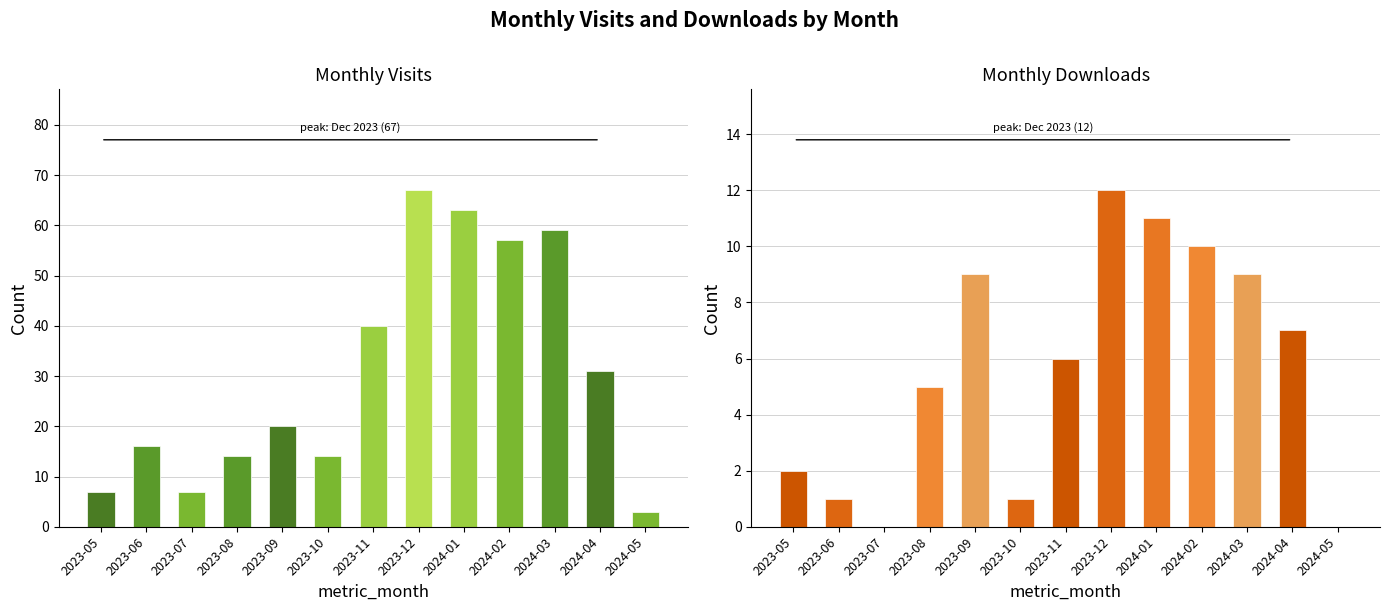

What is the spread (max minus min) of values at 2023-07?

7